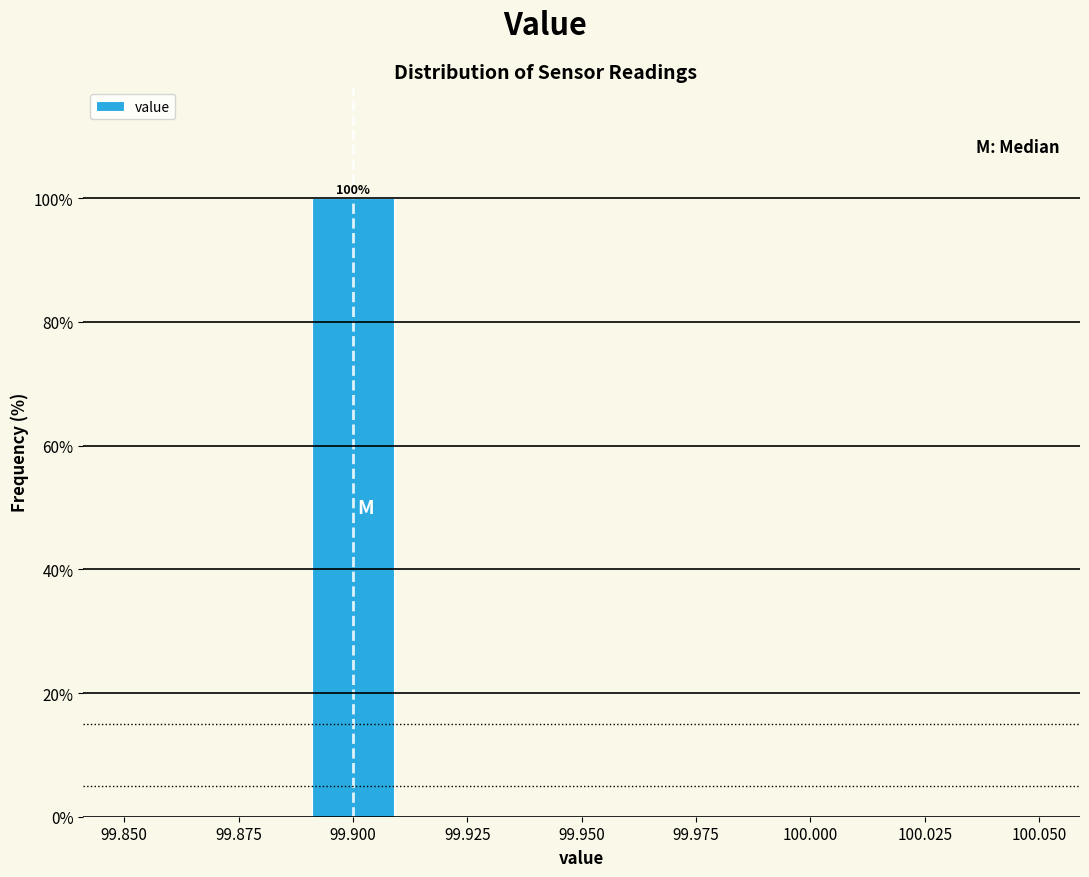

Which range on the x-axis has the tallest bar?

99.89 to 99.91